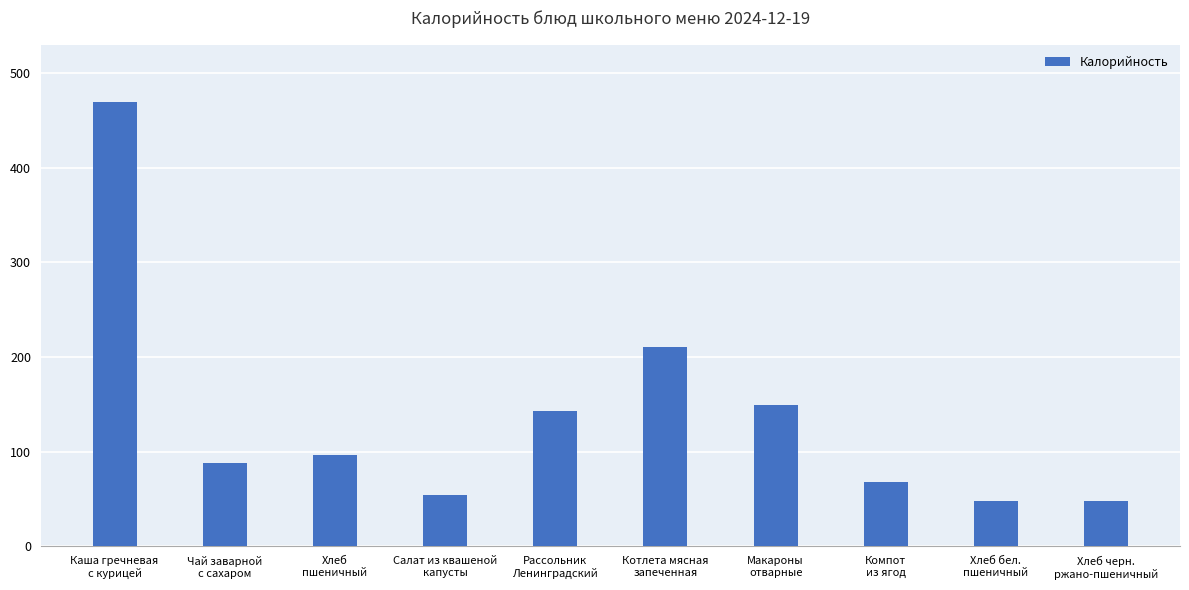

At which label is the value closest to 258?

Котлета мясная
запеченная